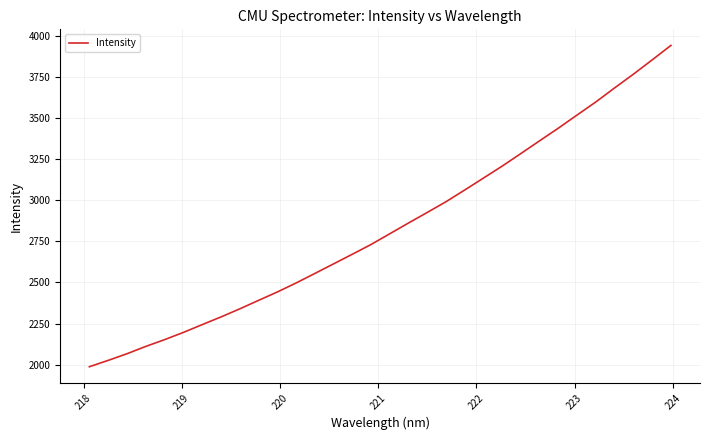

What is the greatest value displayed?

3940.8